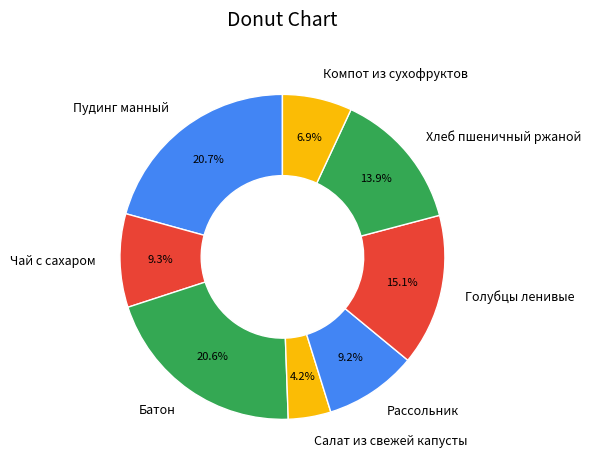

Does Салат из свежей капусты account for over 50% of the chart?

No